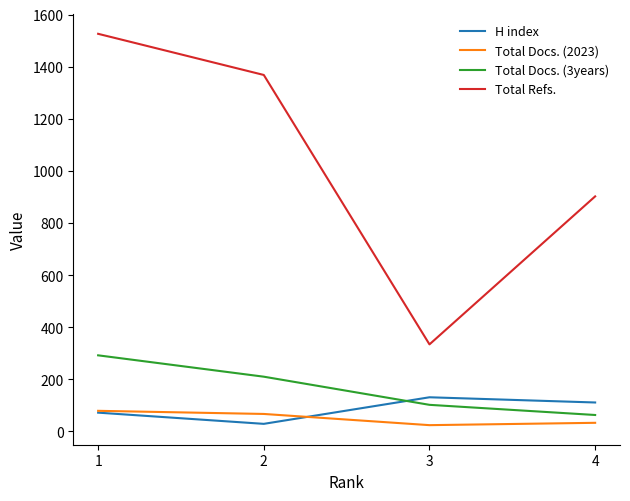

What is the sum of the H index values at 1 and 3?

203